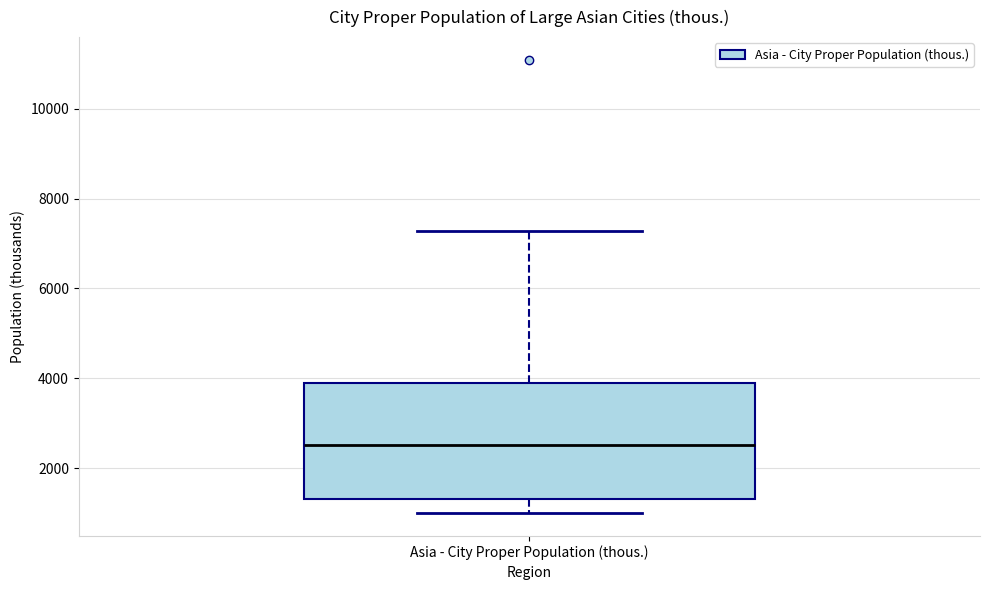

Read this box plot against the y-axis: the position of the median line, the range covered by the box, and the ends of both whiskers. The values are not printed on the chart, so give them approximately, as read against the axis.

median 2600, box 1400 to 4000, whiskers 1000 to 7200